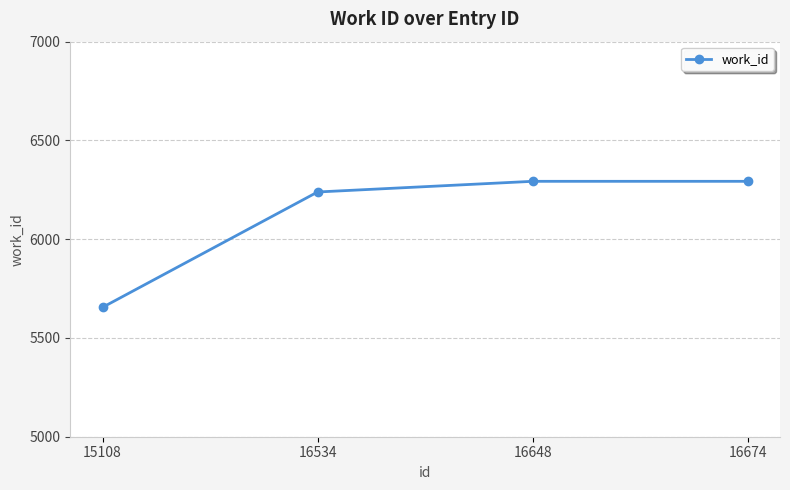

Count the number of data series in this chart.

1